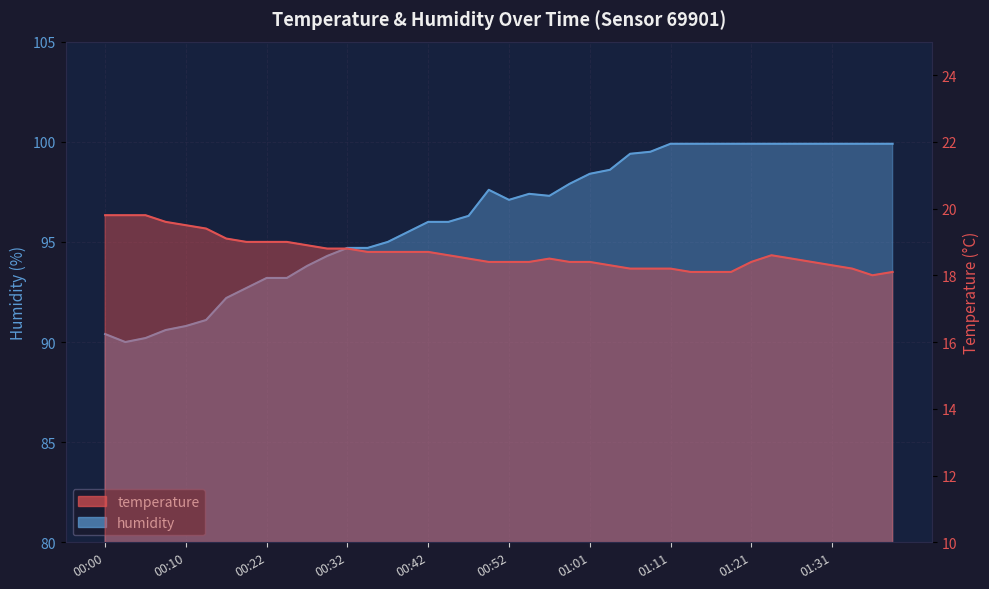

At how many categories does at least one series exceed 43?

40